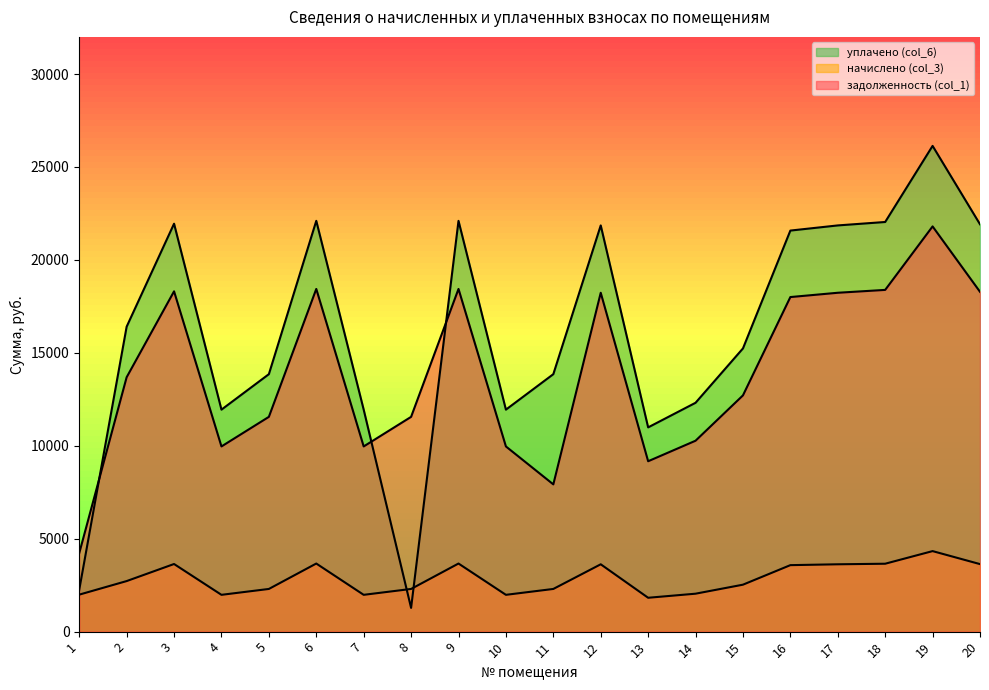

How many data points in задолженность (col_1) are less than 13687?

10